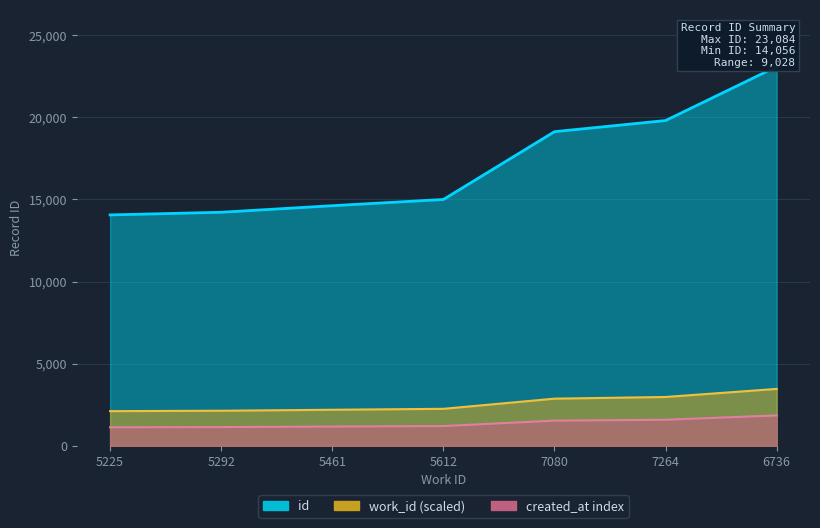

Reading left to right, list all the values displayed in this chart.

14056	14218	14617	14997	19125	19802	23084